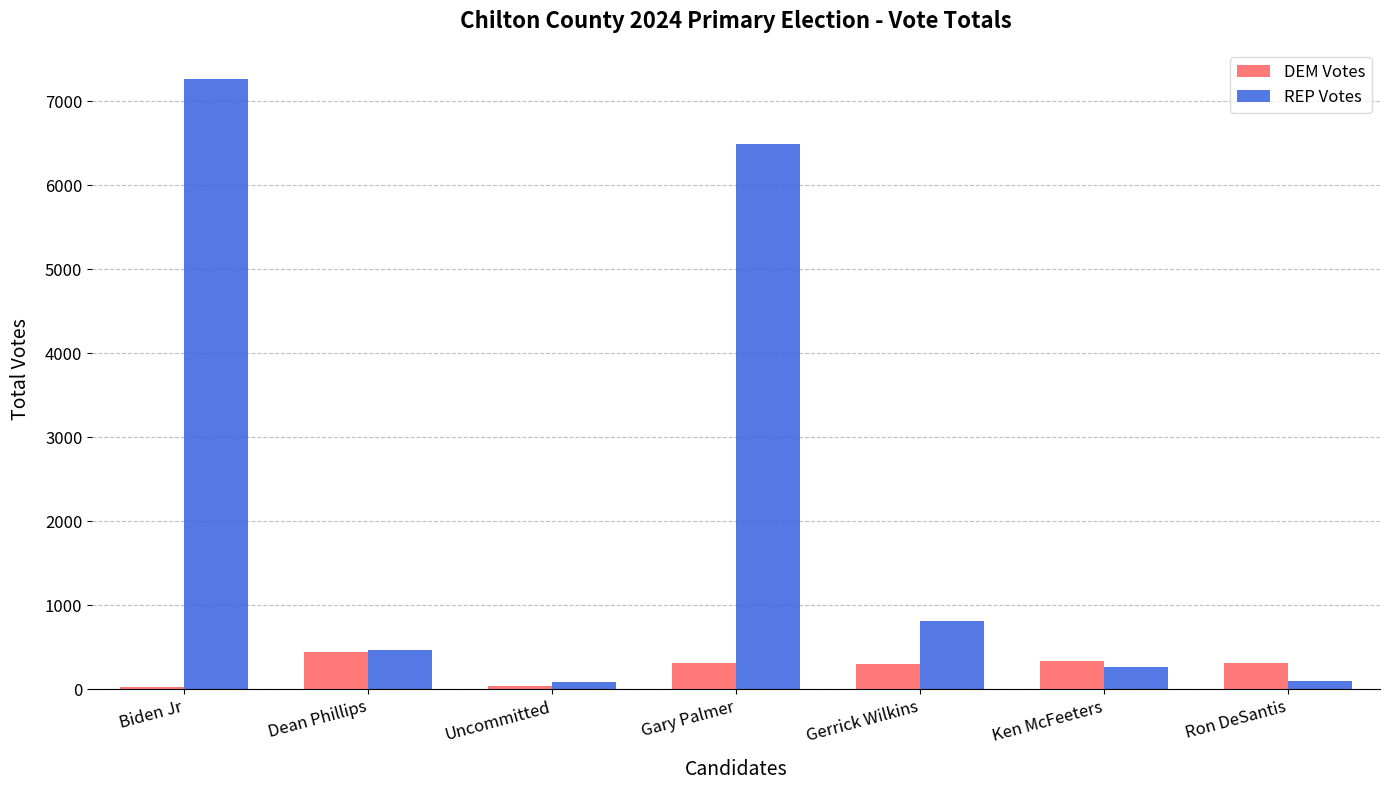

Rank the series by their average value, from lowest to highest.

DEM Votes, REP Votes